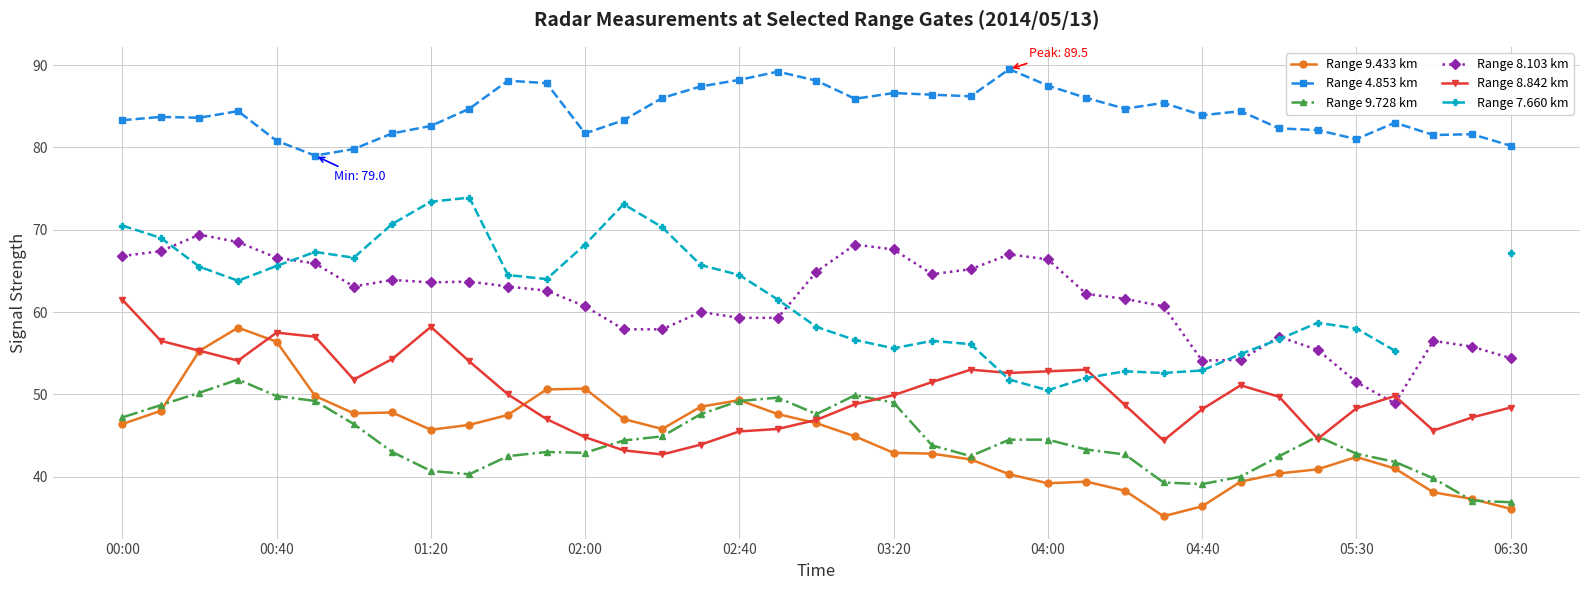

True or false: Range 4.853 km has a value of 123.5 at 05:30.

False